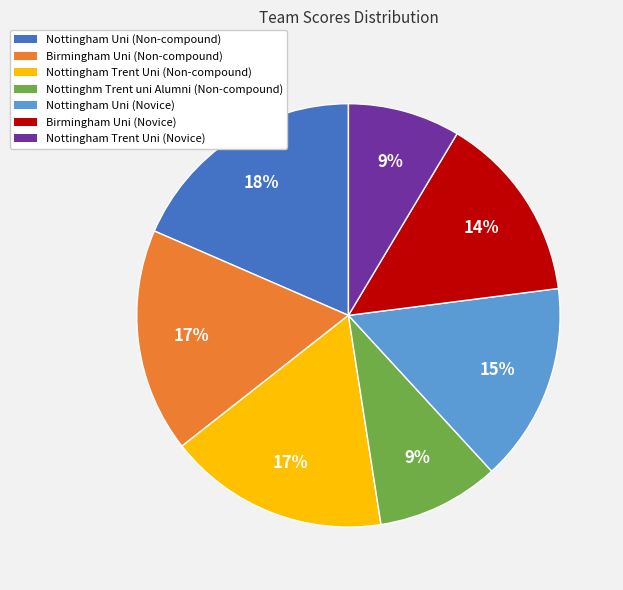

Combined, do Nottinghm Trent uni Alumni (Non-compound) and Birmingham Uni (Novice) account for over 50%?

No